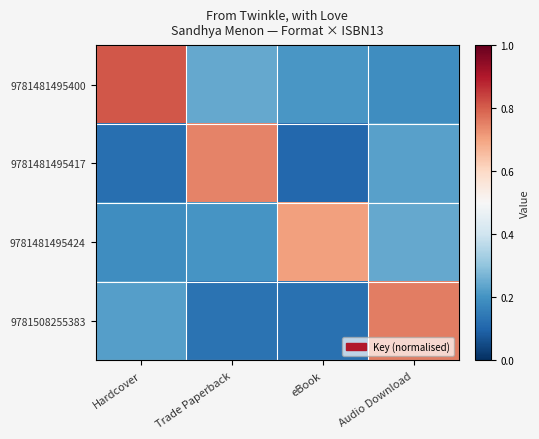

At which category is the sum across all series the highest?

Audio Download